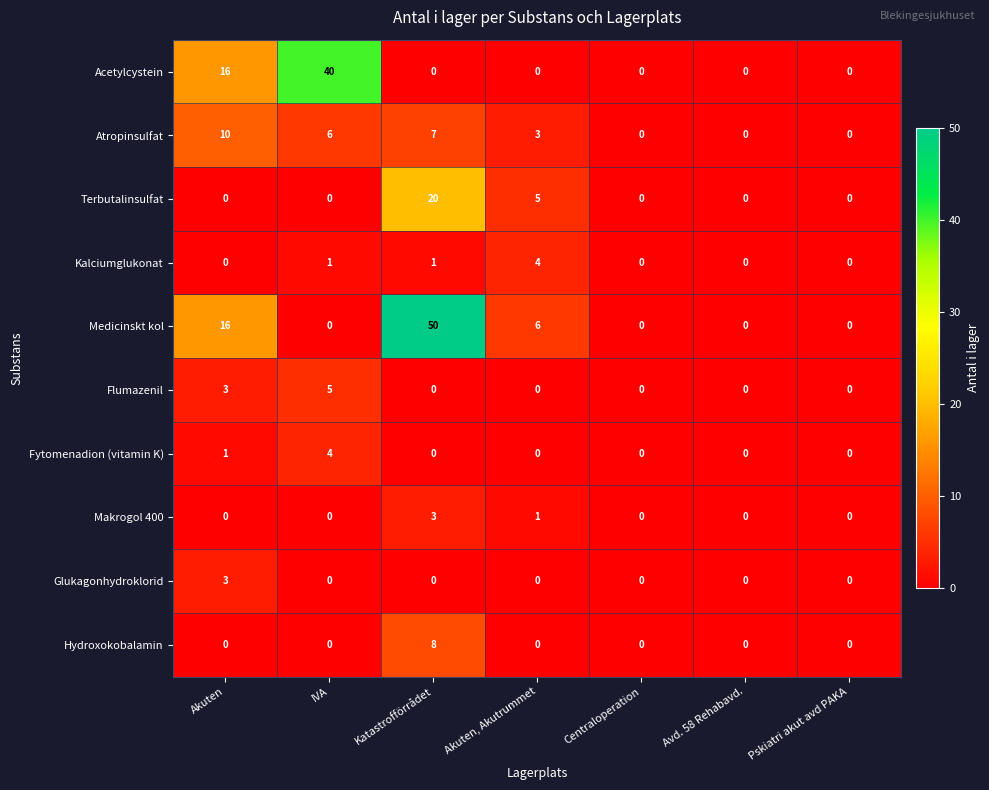

What is the difference between the maximum and minimum values in the Glukagonhydroklorid series?

3